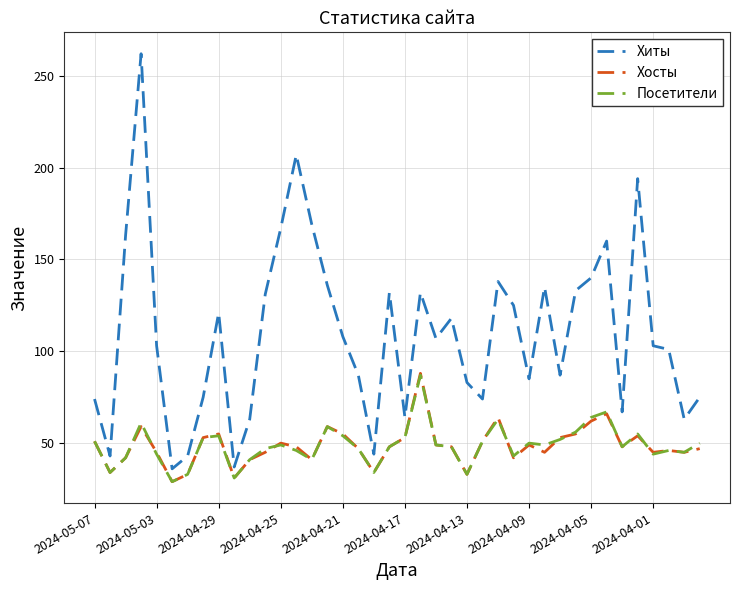

True or false: Хиты and Хосты intersect in this chart.

False